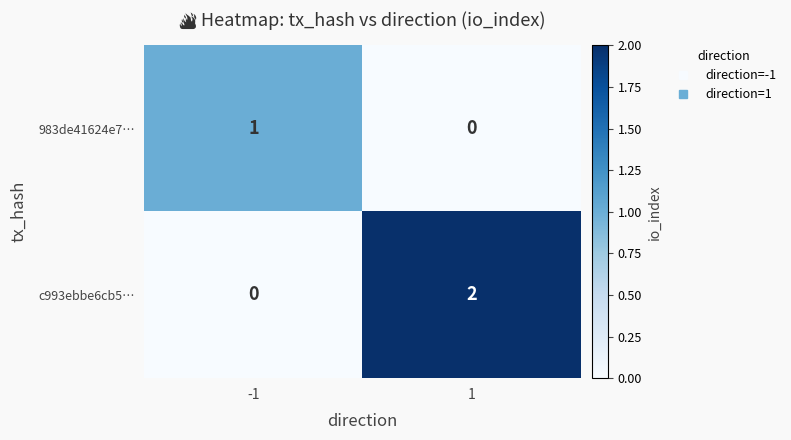

List the series in order of their peak value, lowest first.

983de41624e7…, c993ebbe6cb5…